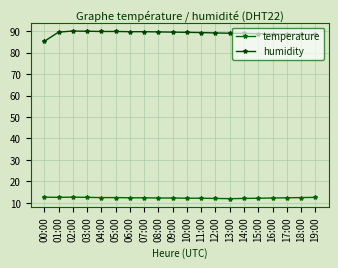

What are all the series names shown in the legend?

temperature, humidity